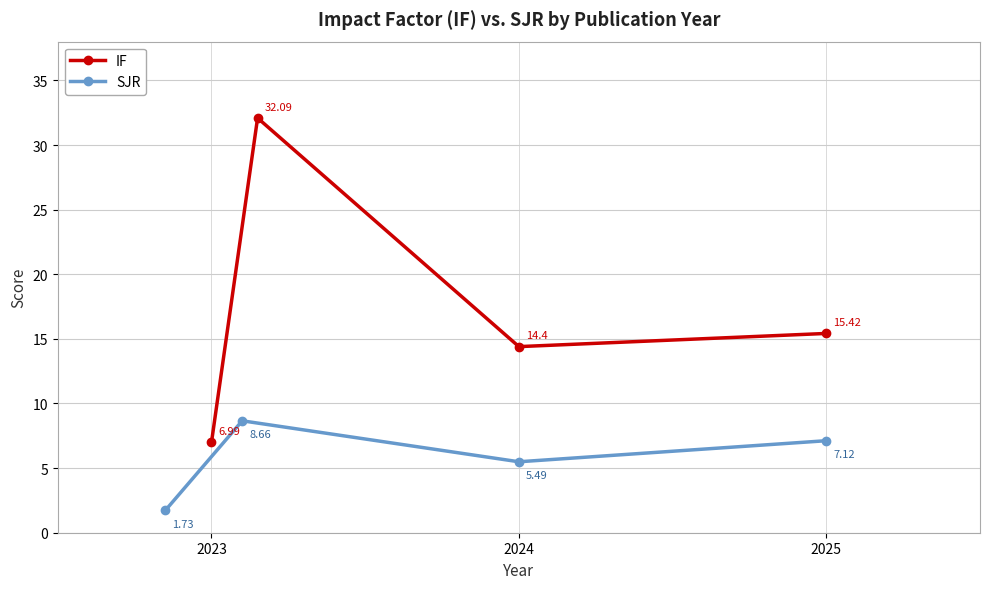

In SJR, how many points are higher than both neighbors (excluding endpoints)?

1